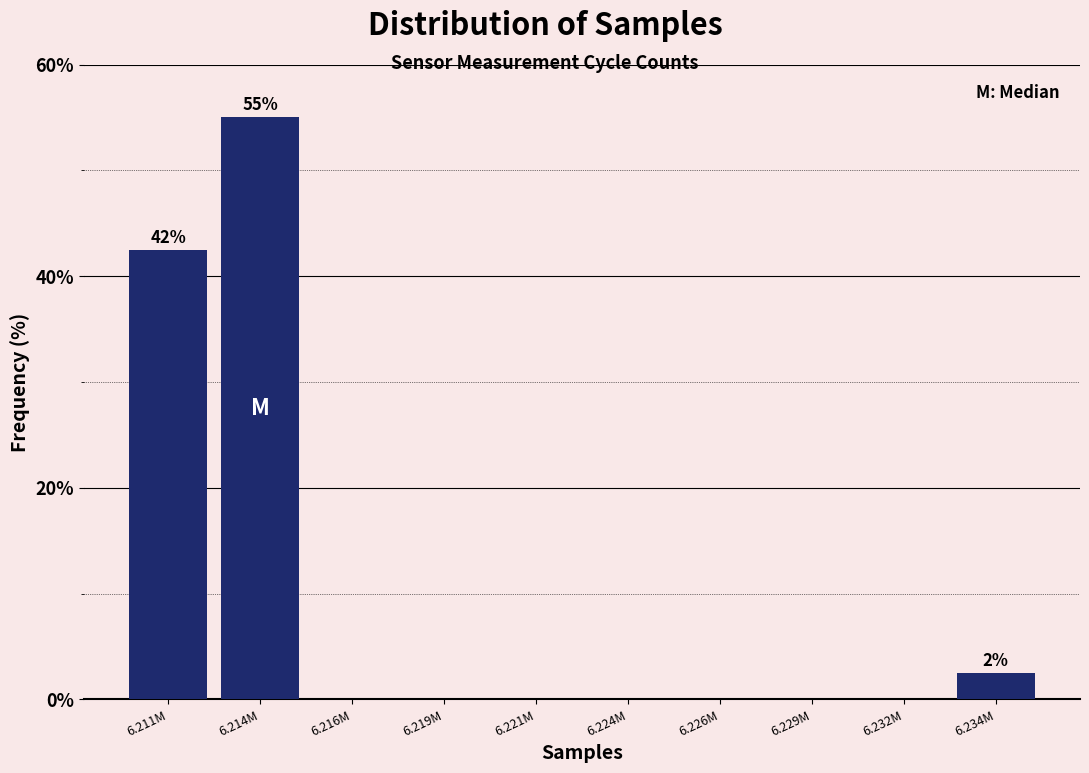

Reading left to right, transcribe all the data shown in this chart.

6.211M=42.5	6.214M=55.0	6.216M=0.0	6.219M=0.0	6.221M=0.0	6.224M=0.0	6.226M=0.0	6.229M=0.0	6.232M=0.0	6.234M=2.5